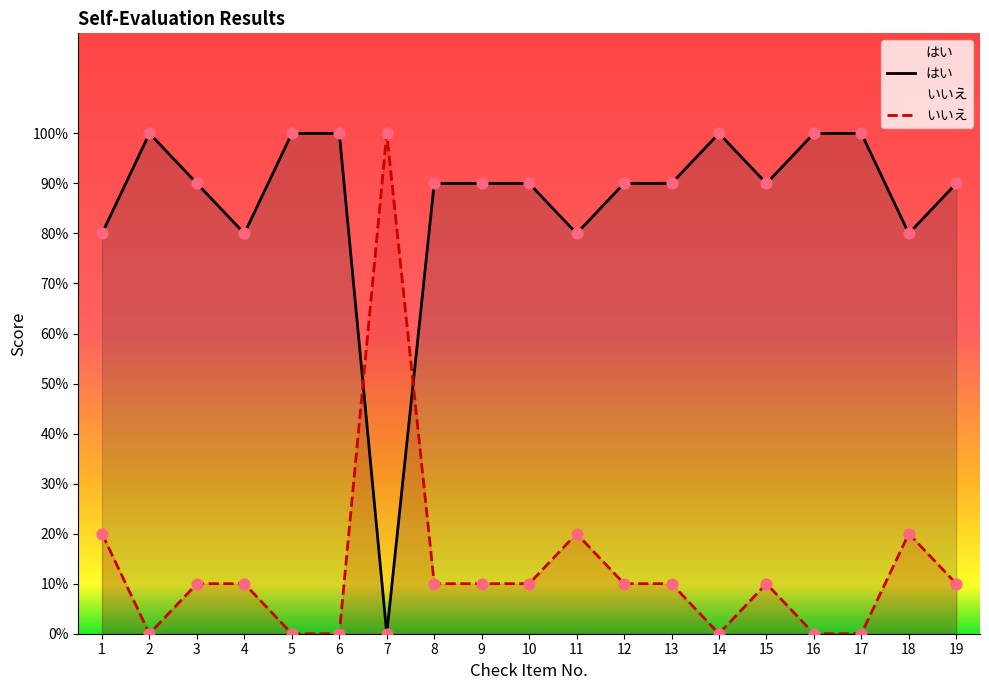

Is the value of はい at 6 greater than the value of いいえ at 16?

Yes